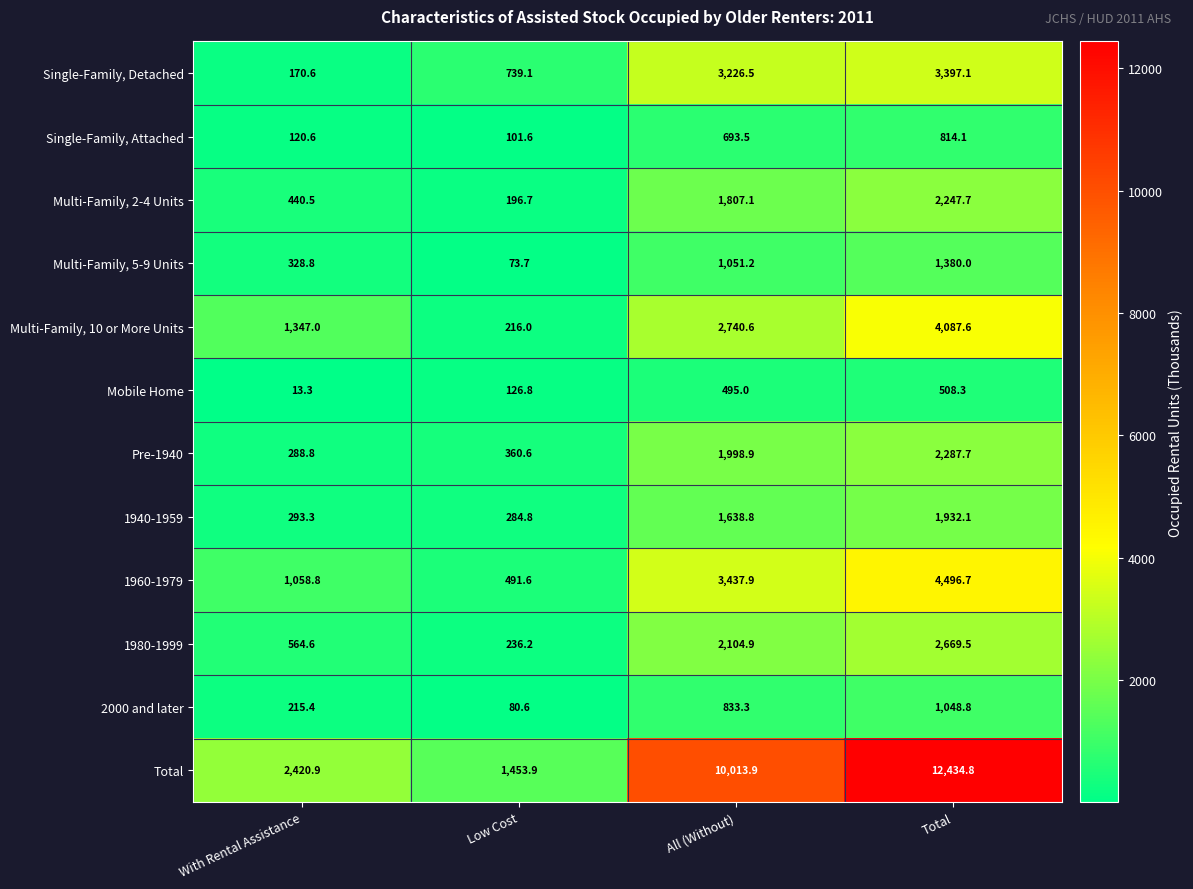

How many series are shown in this chart?

12